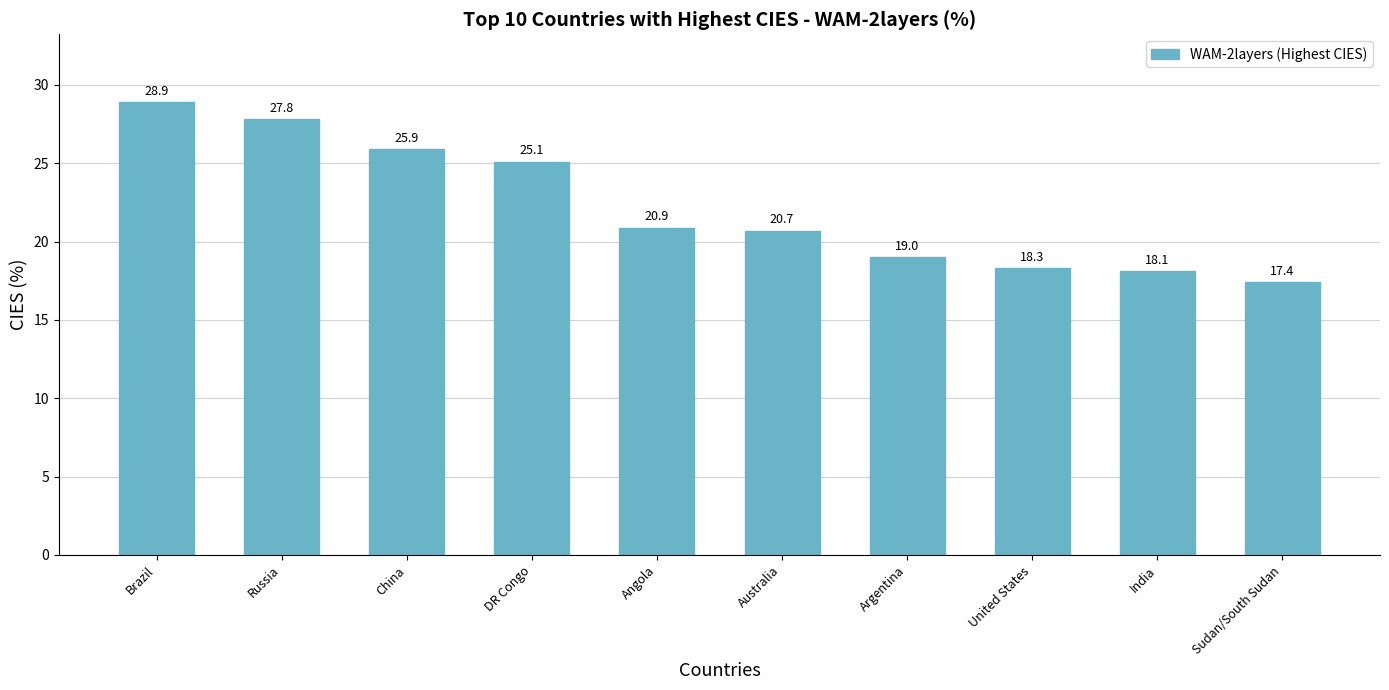

List the labels in order of value, largest first.

Brazil, Russia, China, DR Congo, Angola, Australia, Argentina, United States, India, Sudan/South Sudan